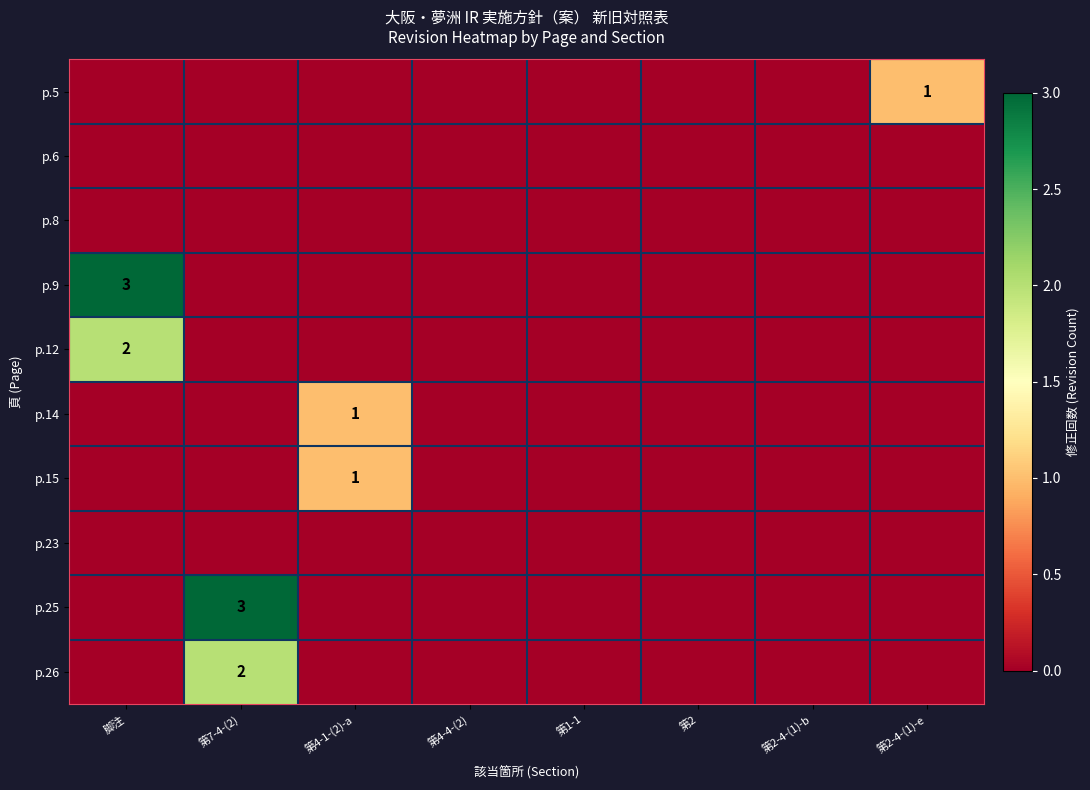

List the labels in order of p.23 value, largest first.

脚注, 第7-4-(2), 第4-1-(2)-a, 第4-4-(2), 第1-1, 第2, 第2-4-(1)-b, 第2-4-(1)-e